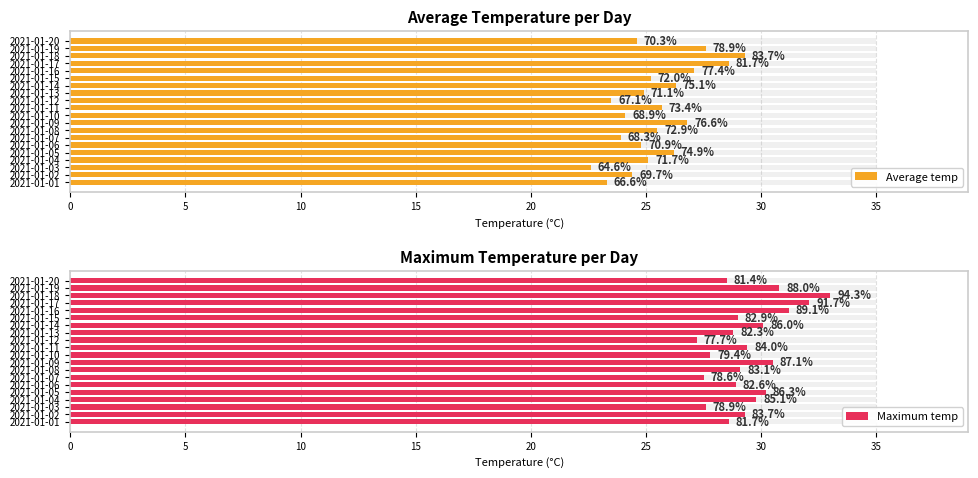

How many bars are there in total?

40